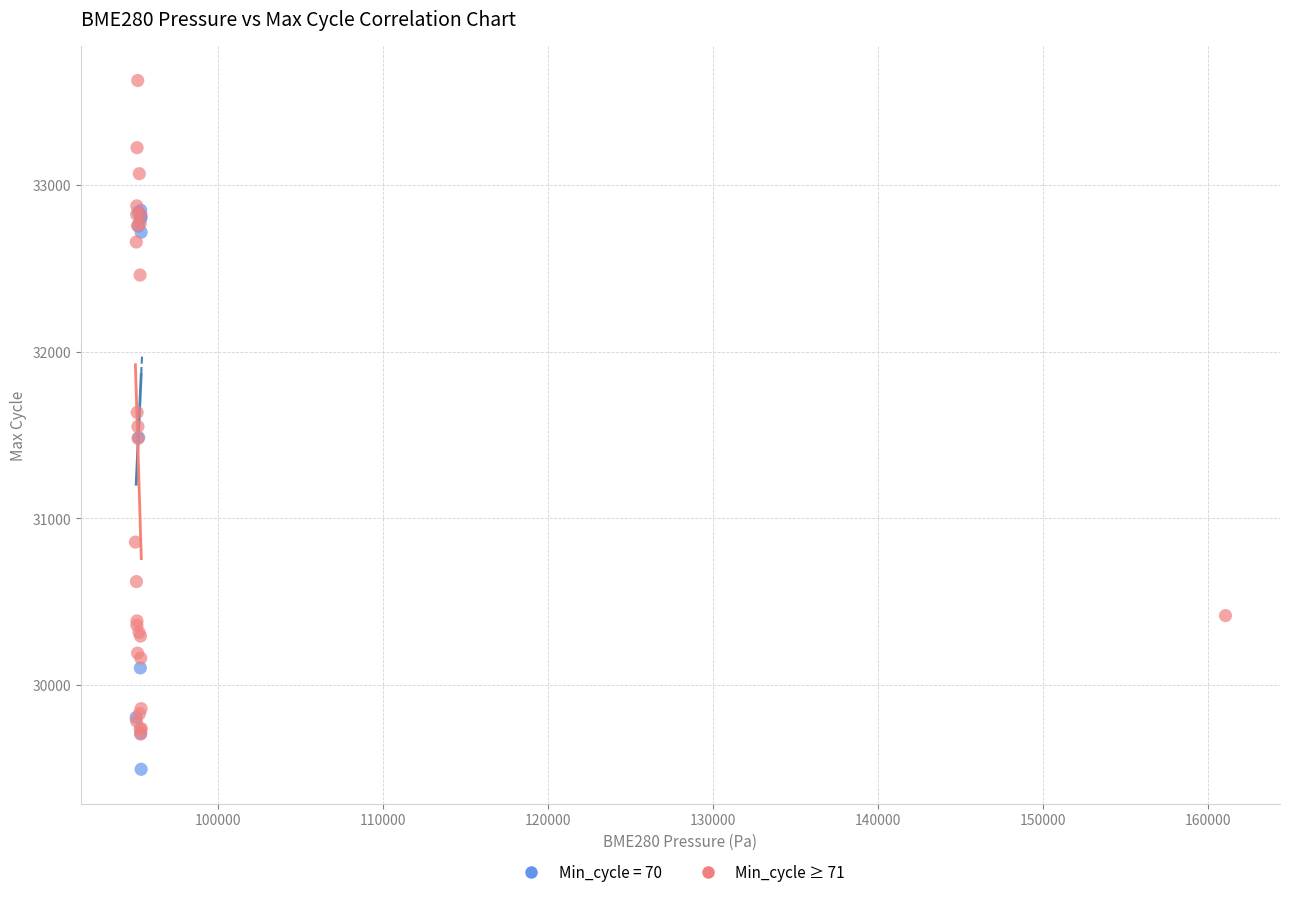

Which series has the widest spread of Y values?

Min_cycle ≥ 71